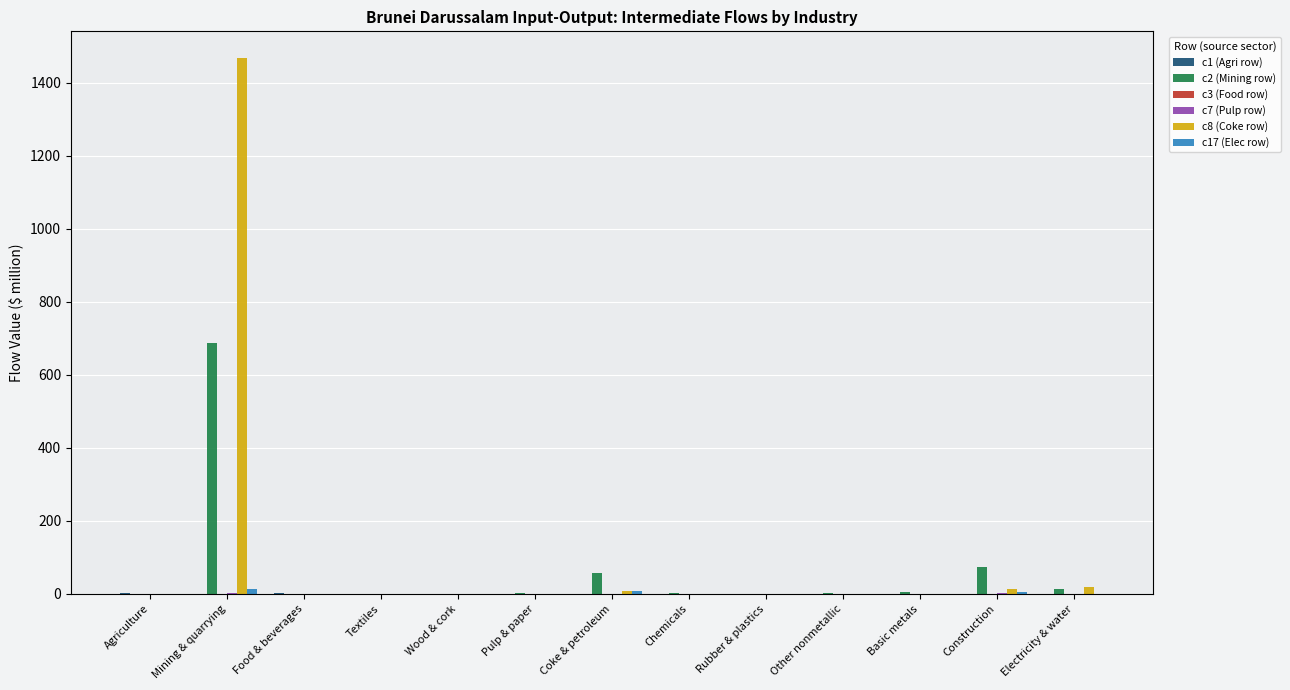

What is the sum of the c2 (Mining row) values at Food & beverages and Rubber & plastics?

1.0